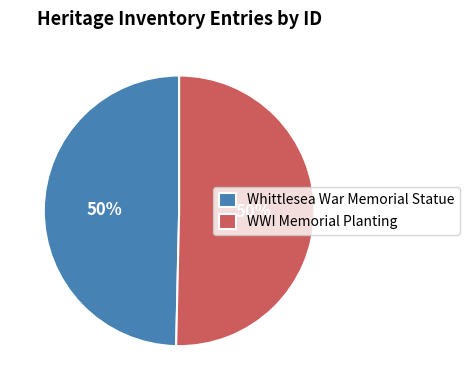

To the nearest percent, what portion does WWI Memorial Planting represent?

50%